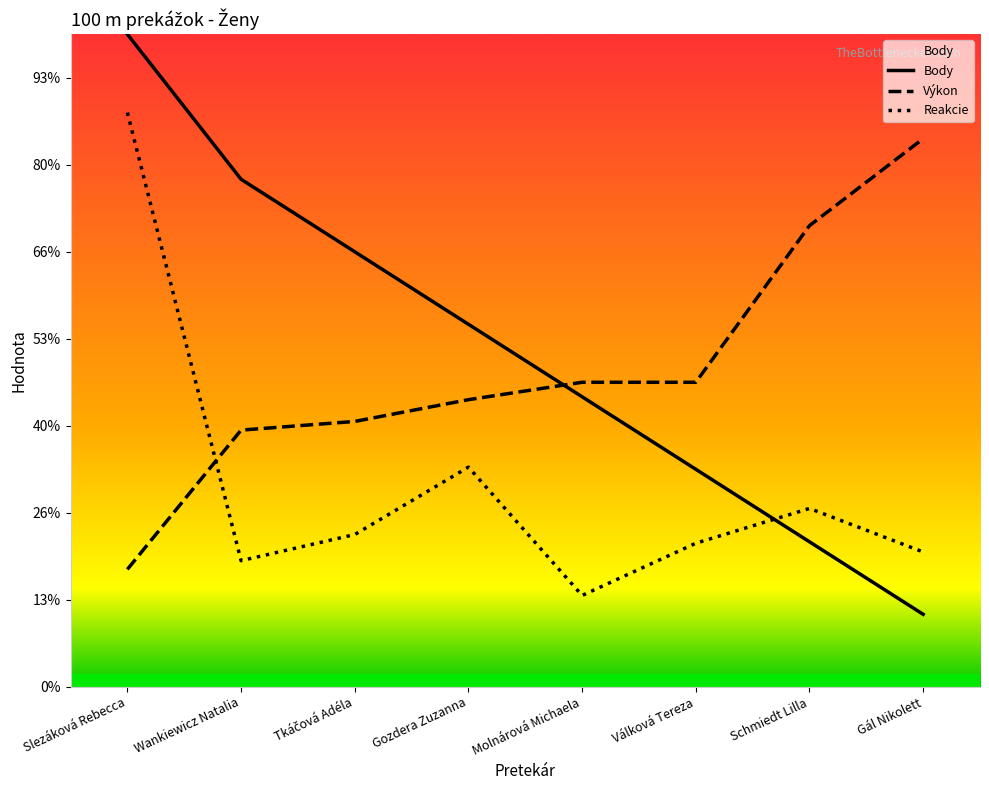

True or false: Výkon has more than 0 interior local peaks.

False